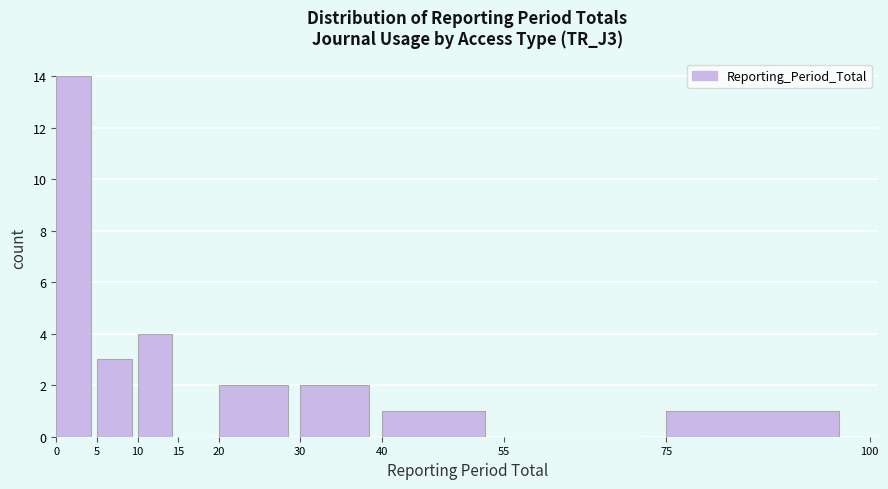

Which range on the x-axis has the tallest bar?

0 to 5